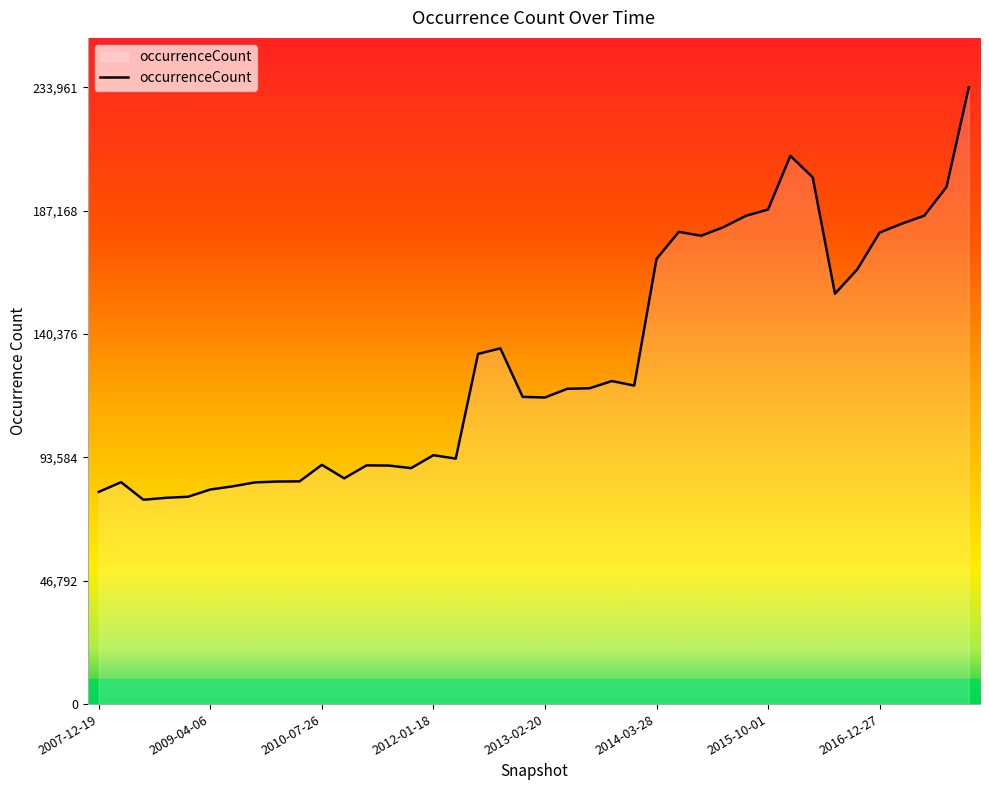

What is the difference between the maximum and minimum values?

156459